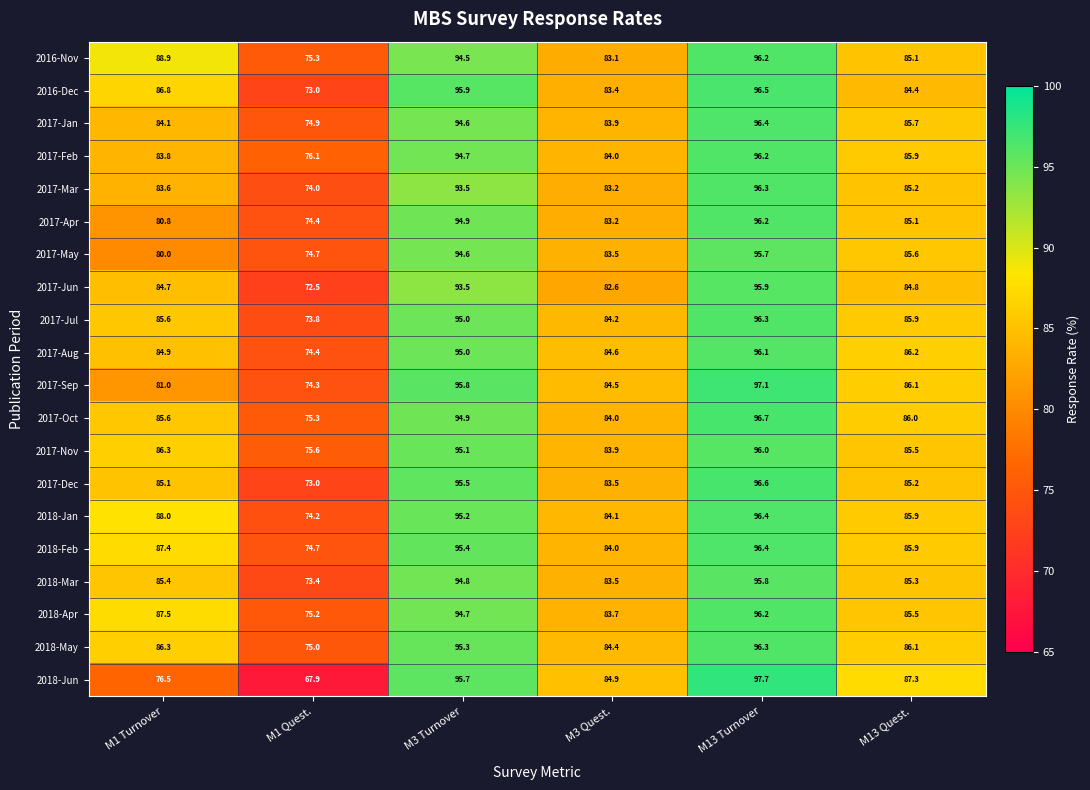

List the labels in order of 2017-Jan value, smallest first.

M1 Quest., M3 Quest., M1 Turnover, M13 Quest., M3 Turnover, M13 Turnover